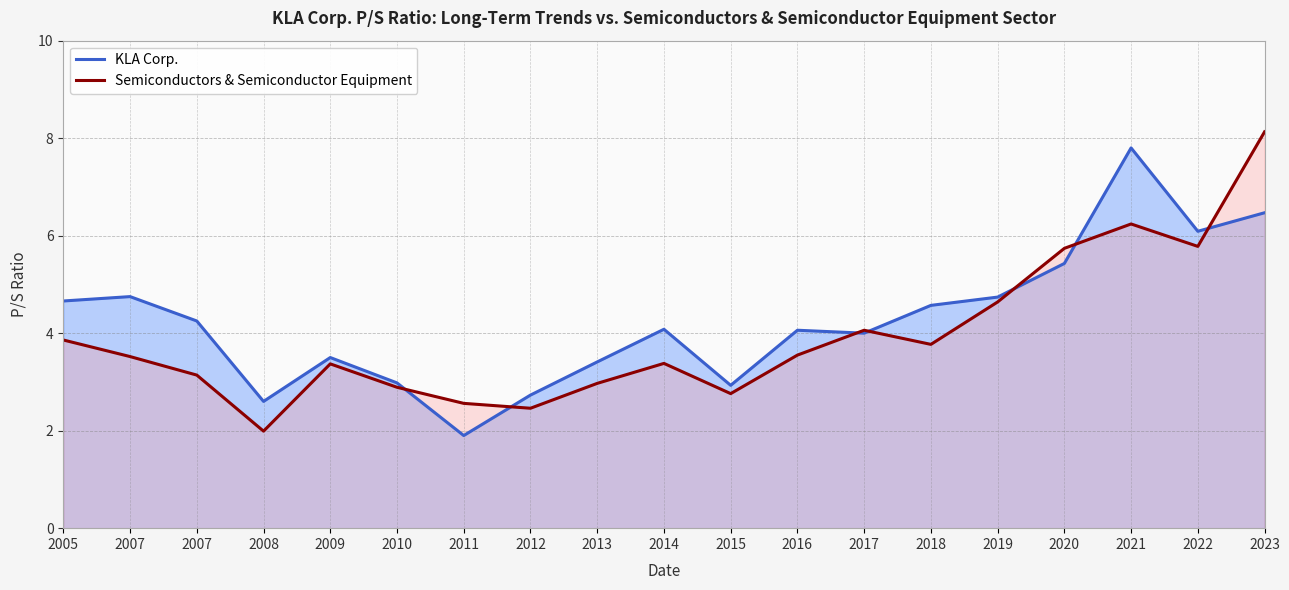

Which series has the largest total across all categories?

KLA Corp.